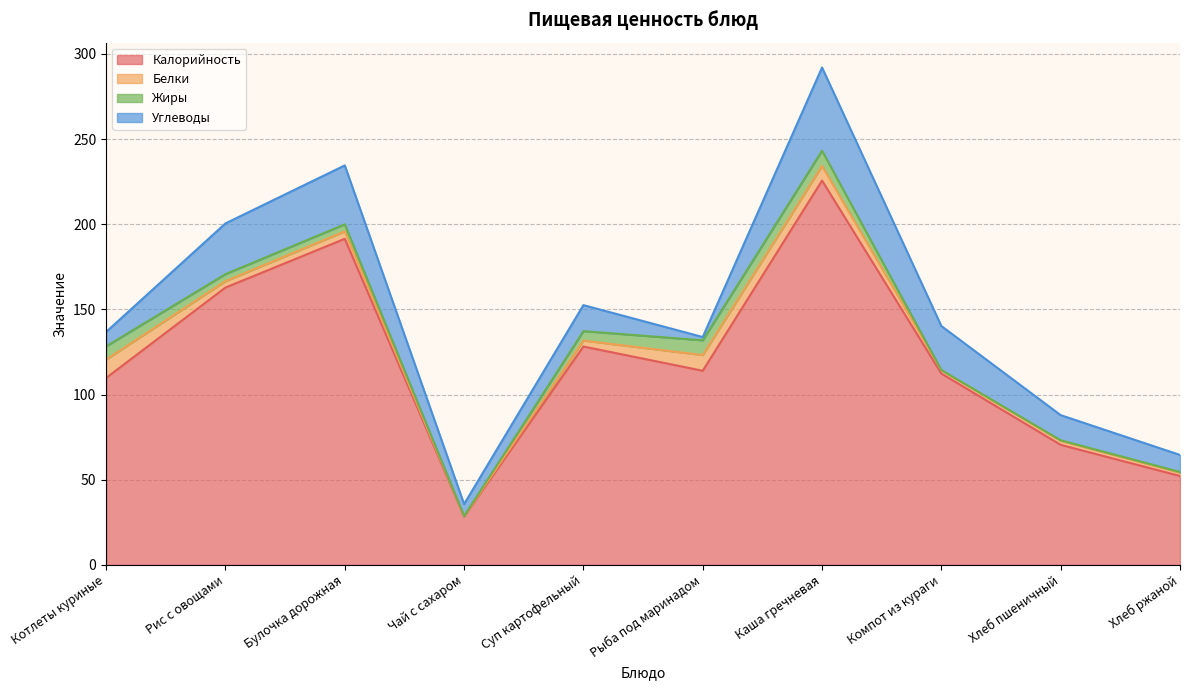

Between Хлеб ржаной and Компот из кураги, which is larger?

Компот из кураги